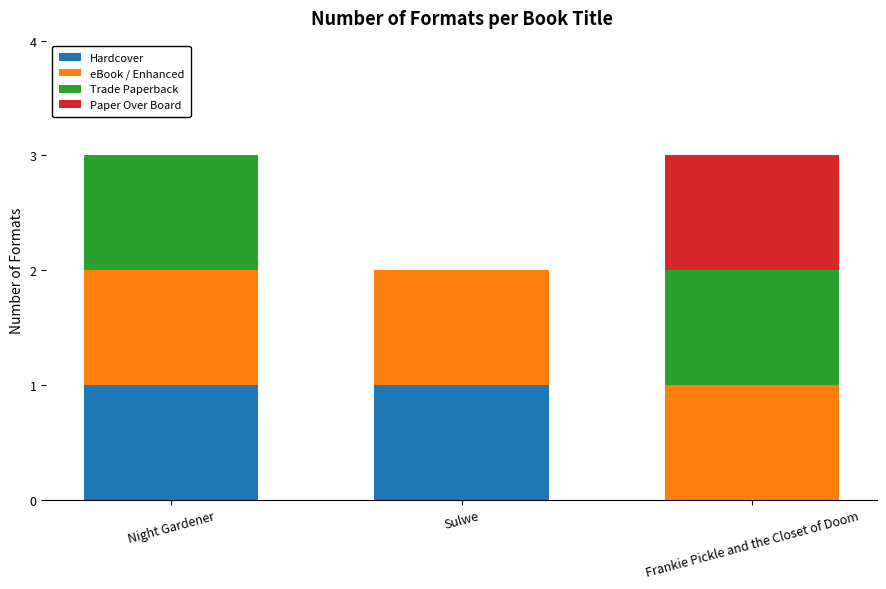

The Hardcover series shows 0 at Night Gardener. True or false?

False